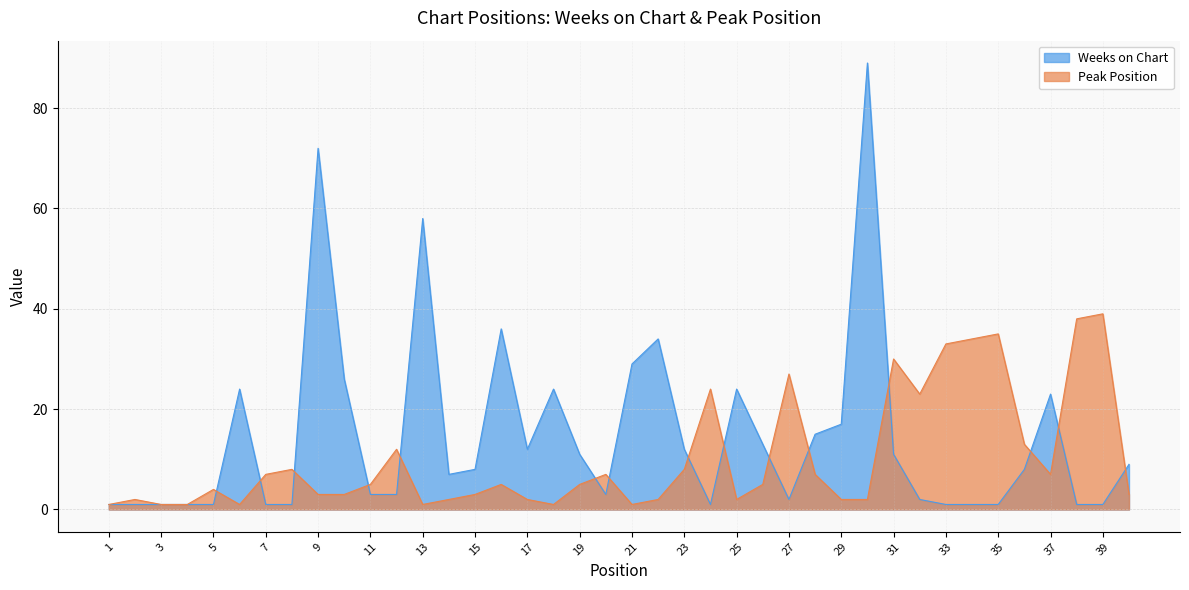

Which series changed the most between 12 and 31?

Peak Position